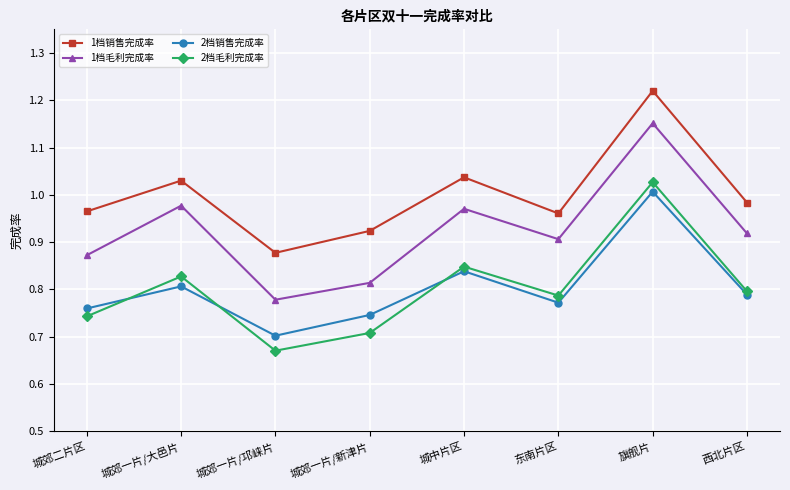

The 2档销售完成率 series shows 1.3 at 城中片区. True or false?

False